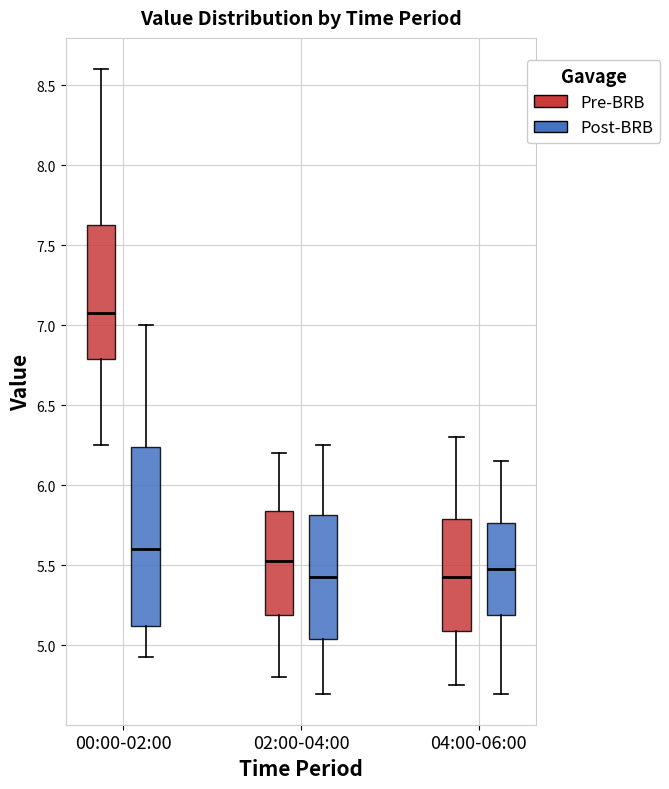

Comparing the boxes themselves (not the whiskers), which one is the tallest?

00:00-02:00 (Post-BRB)